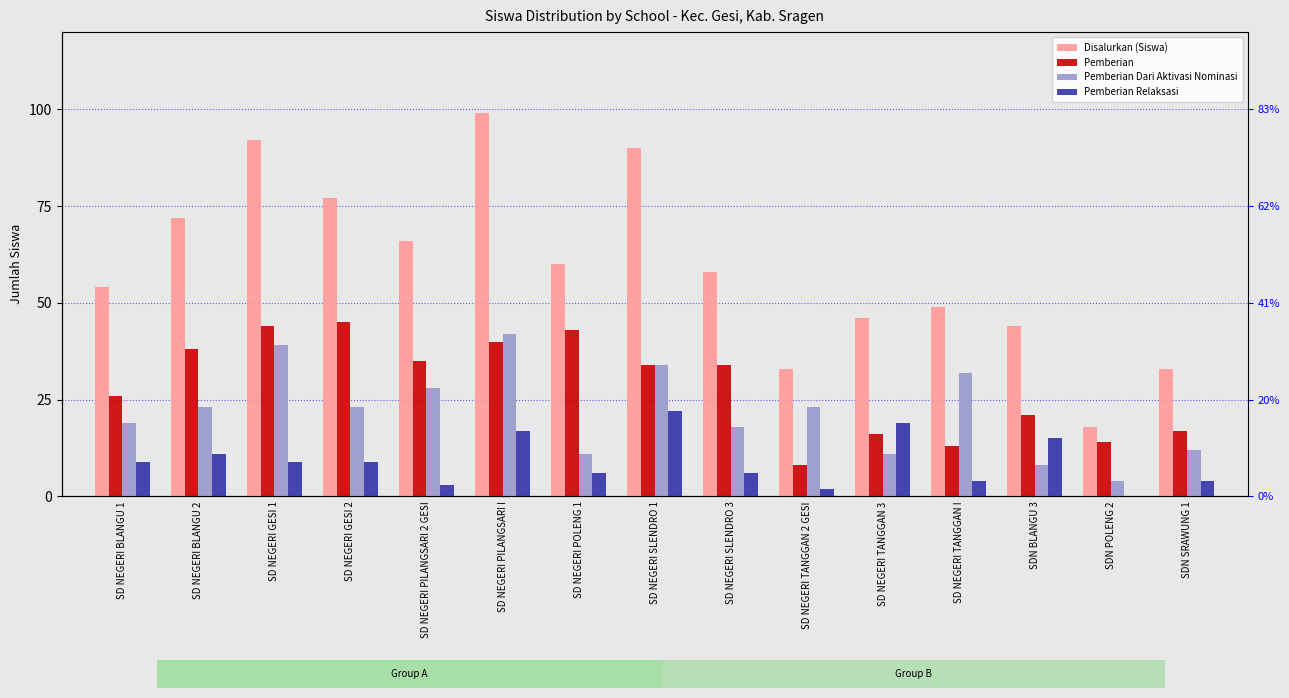

What is the value of the Pemberian Relaksasi bar at the 11th from the left?

19